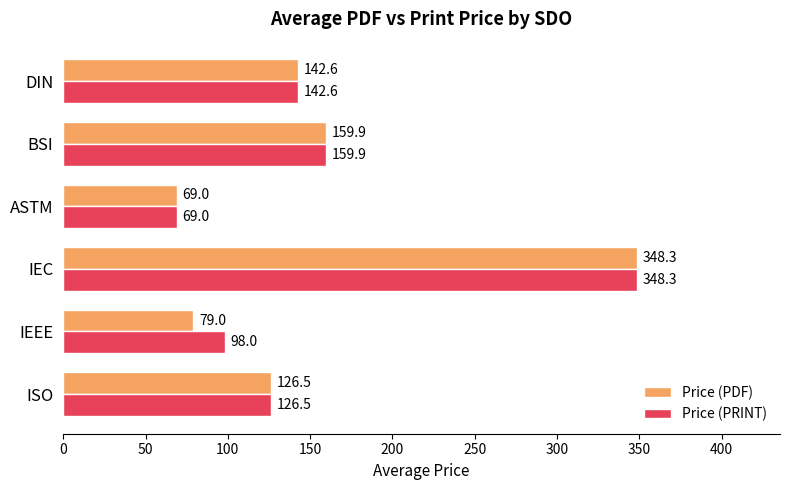

At how many categories does at least one series exceed 104?

4